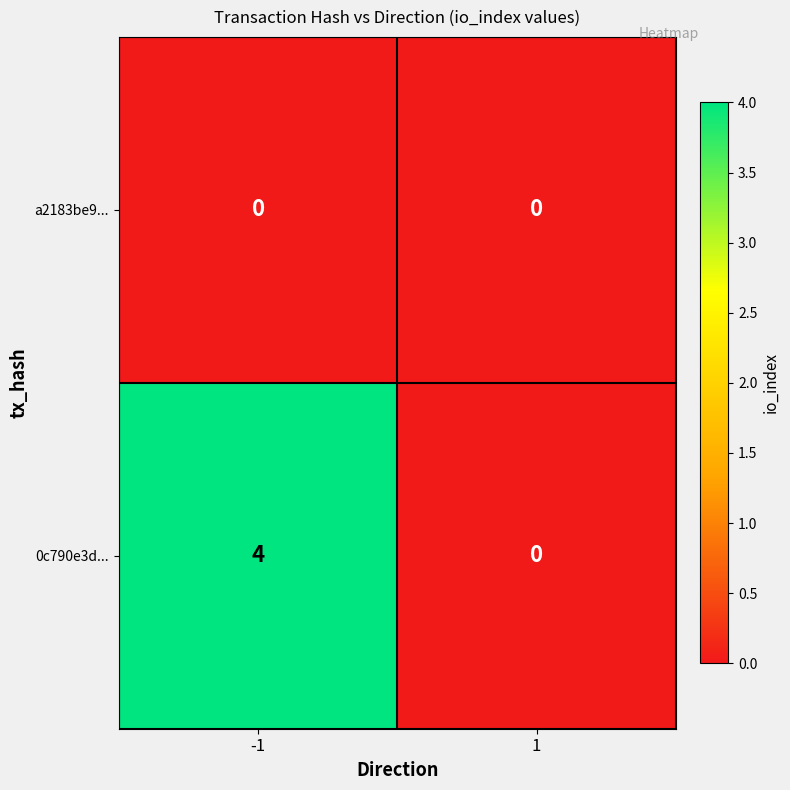

List the series in order of their peak value, lowest first.

a2183be9..., 0c790e3d...